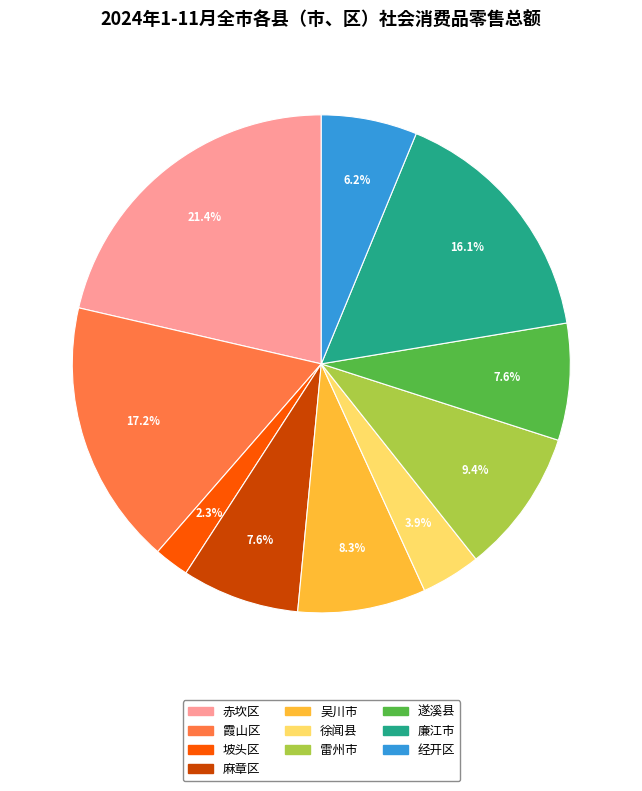

The 吴川市 slice represents 8% of the pie. True or false?

True